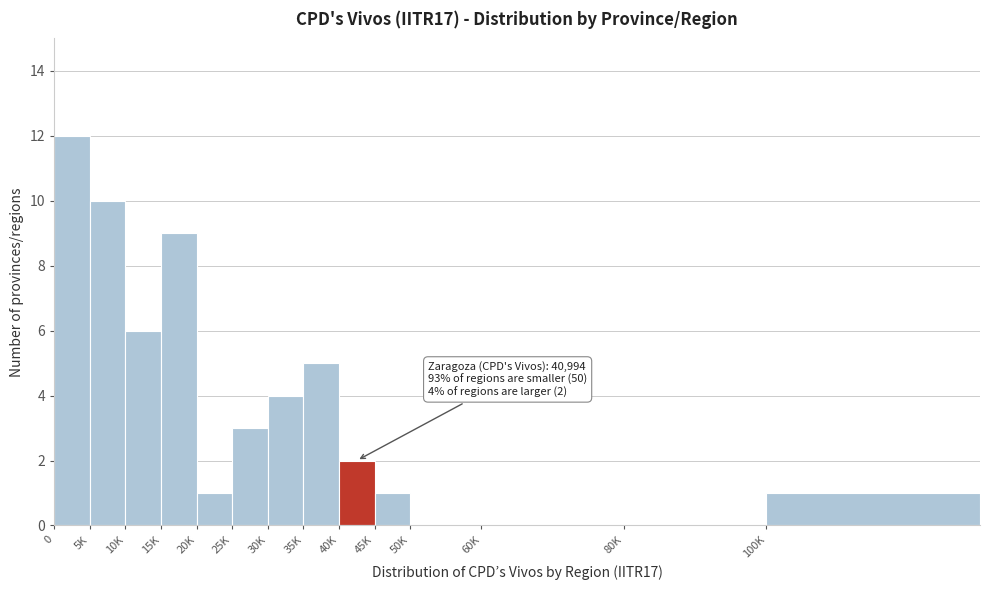

Reading left to right, transcribe all the data shown in this chart.

0=12	5K=10	10K=6	15K=9	20K=1	25K=3	30K=4	35K=5	40K=2	45K=1	50K=0	60K=0	80K=0	100K=1